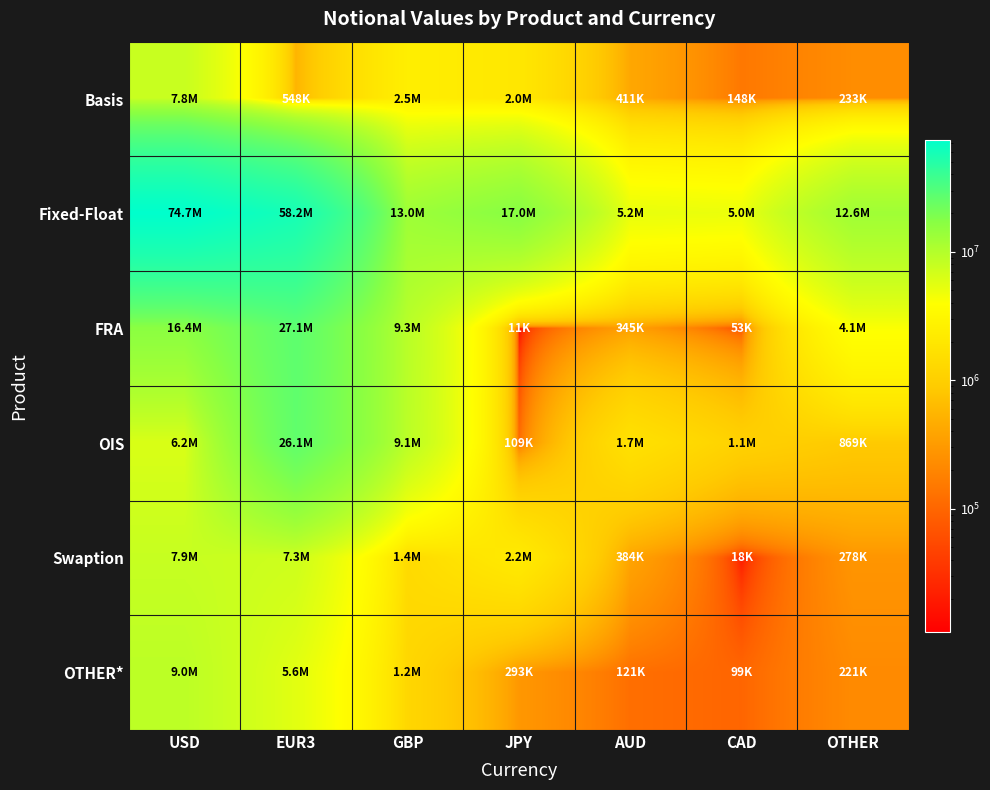

Which series has the widest spread of values?

Fixed-Float